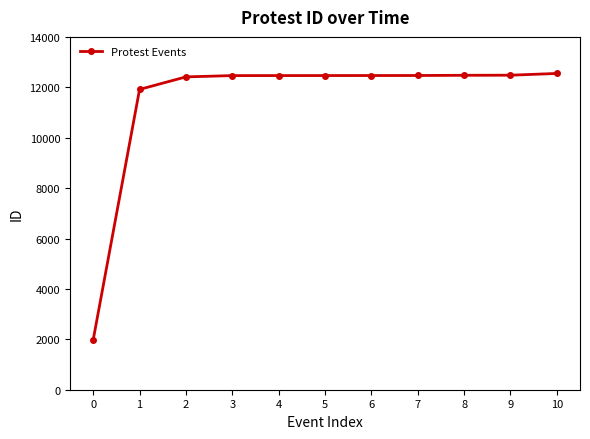

At which category does the chart reach its minimum across all series?

0